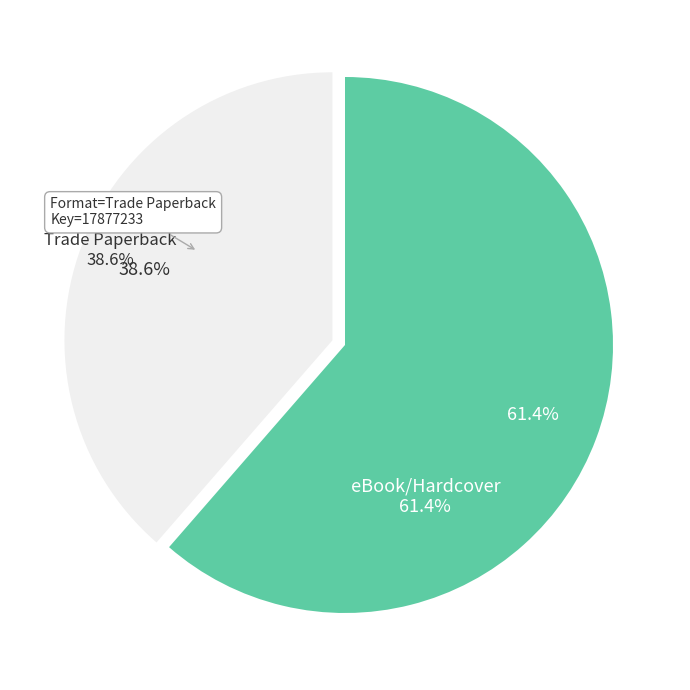

Is there a majority slice in this chart?

Yes